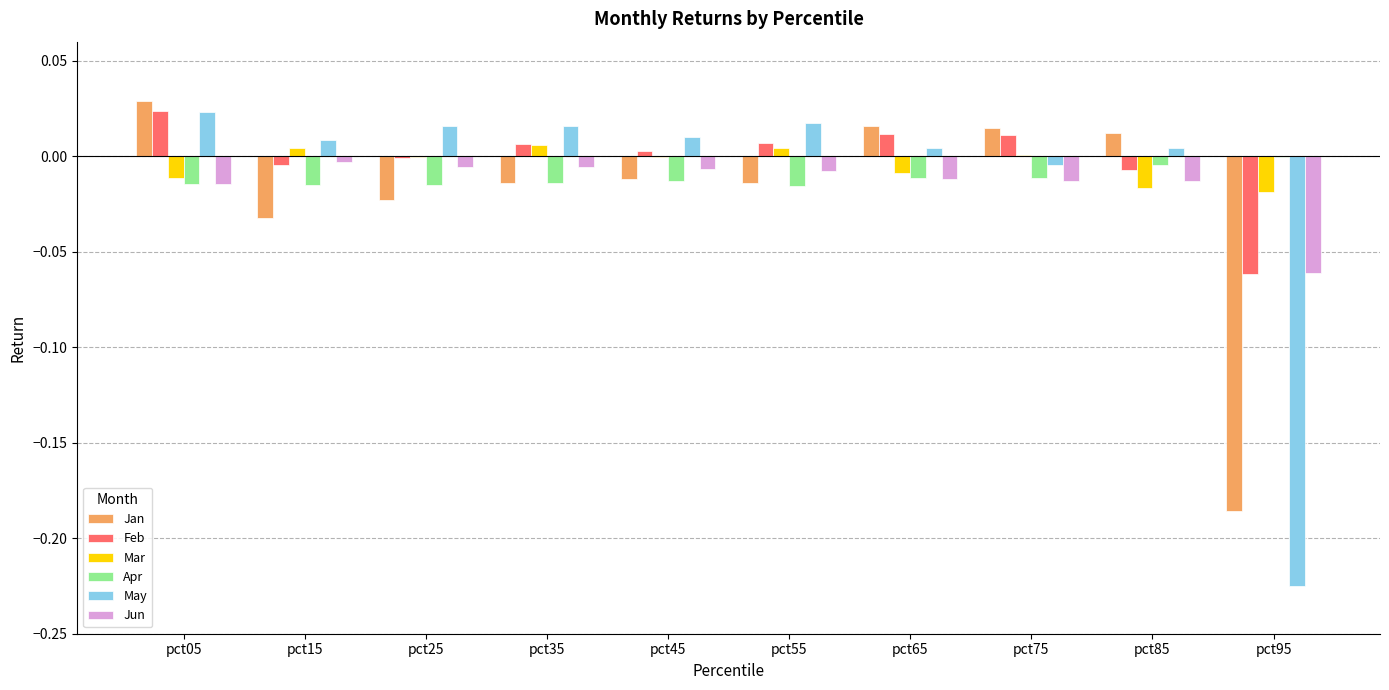

At which category is the sum across all series the highest?

pct05